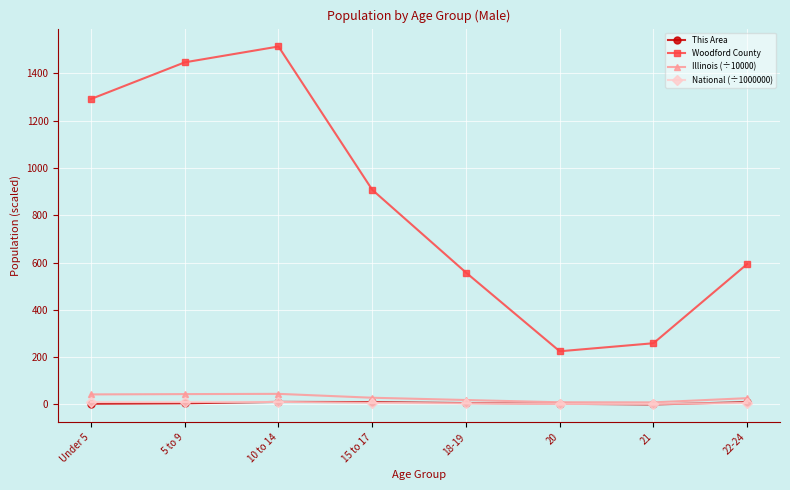

What is the sum of all Woodford County values?

6797.0